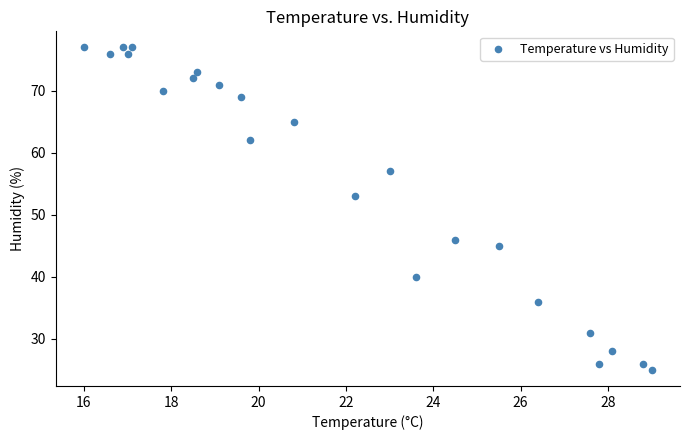

What Y value in the scatter plot is closest to 51?

53